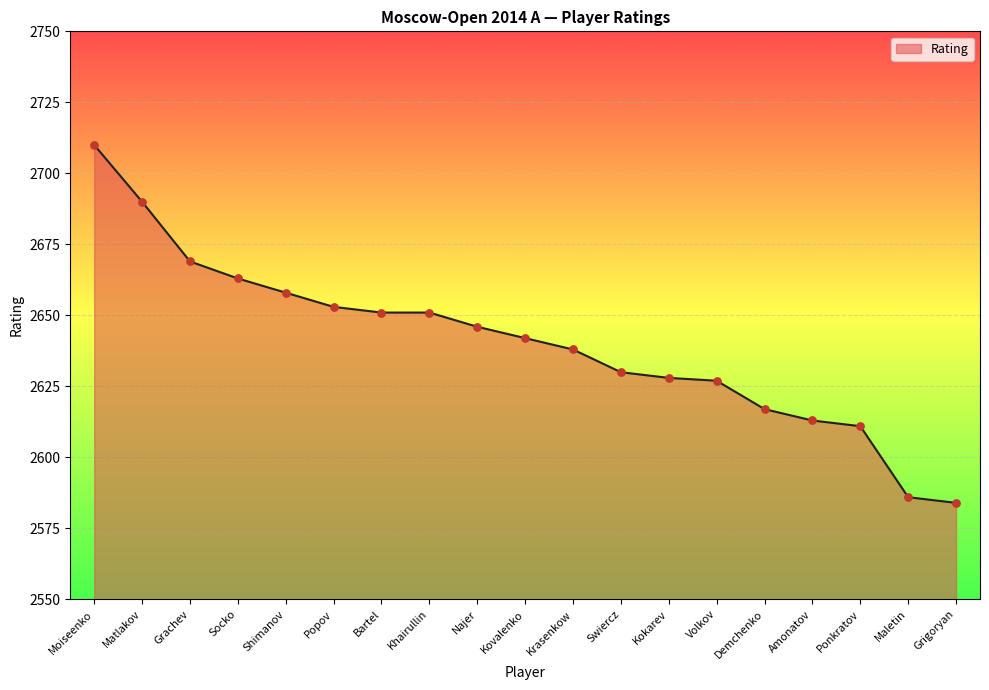

Between Swiercz and Maletin, which is larger?

Swiercz